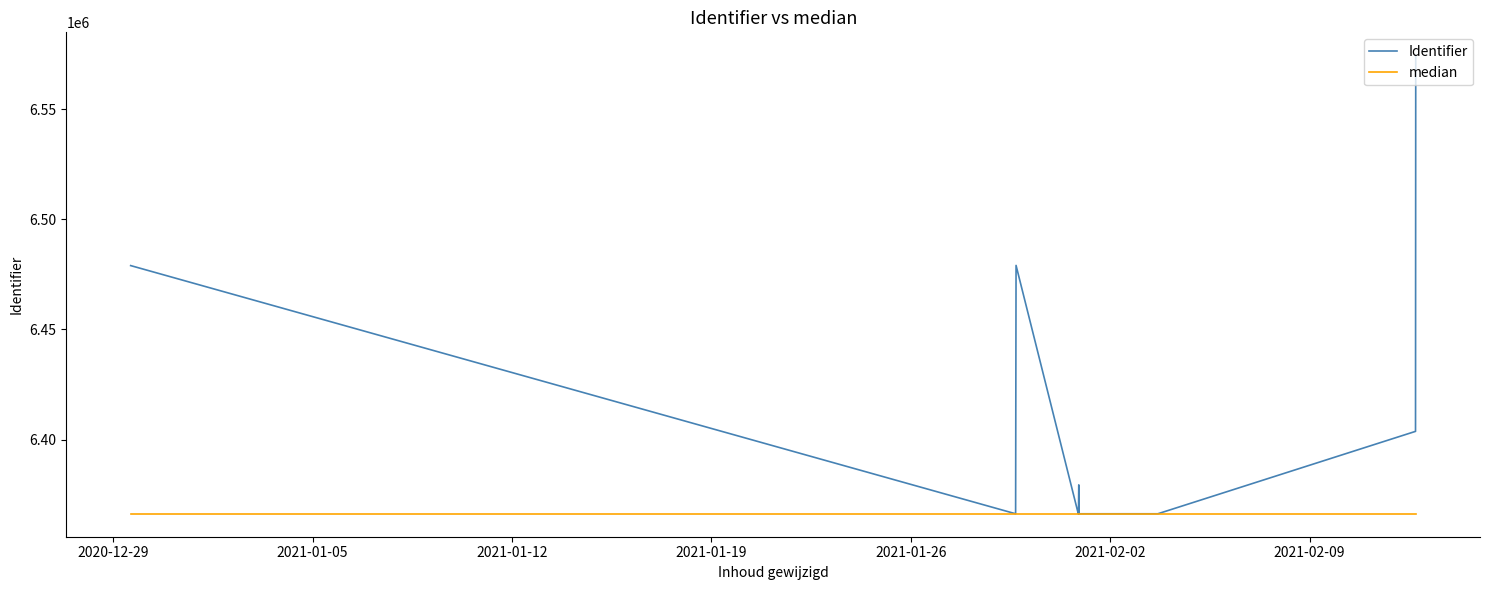

At how many categories does at least one series exceed 6465796?

3